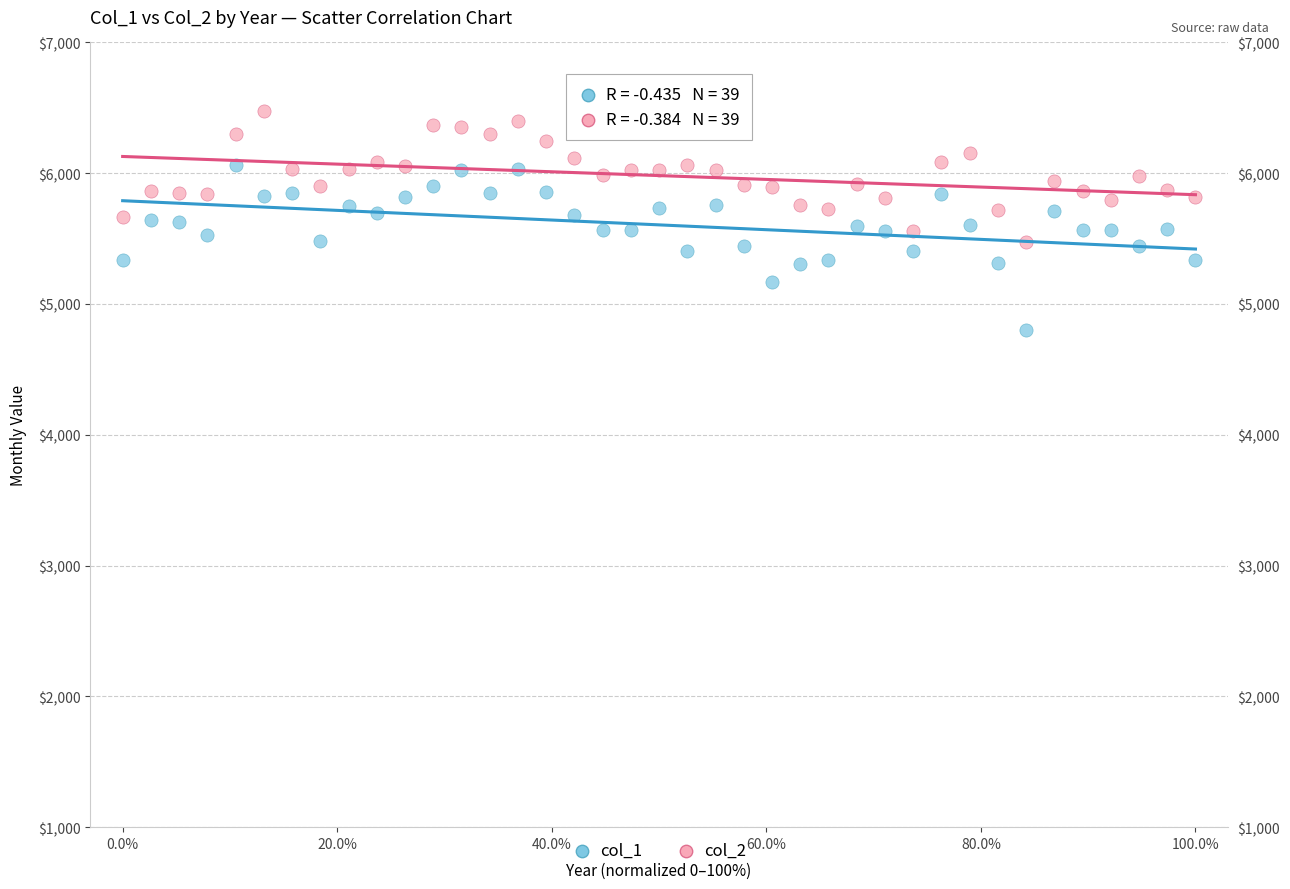

Across all data points, what is the range of X values (max minus min)?

1.0